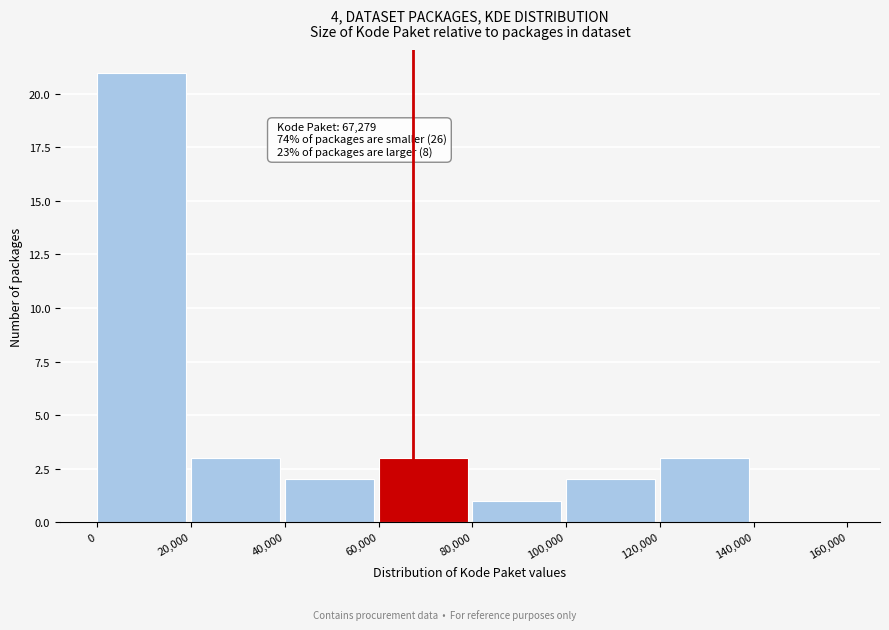

Which range on the x-axis has the tallest bar?

0 to 20,000